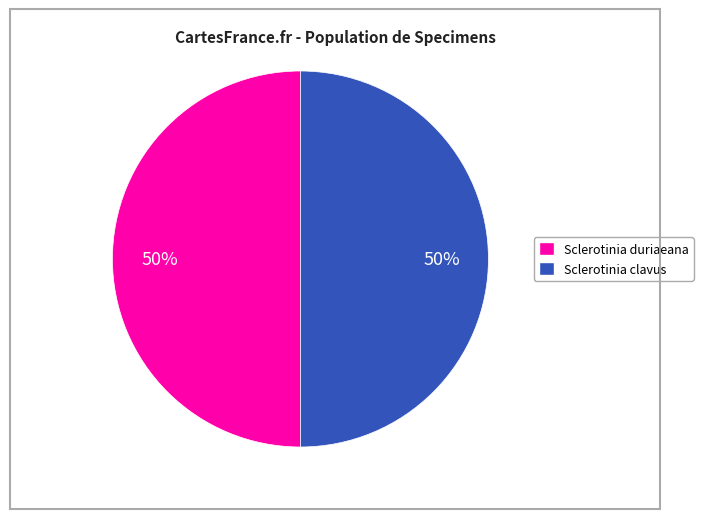

How many segments does this pie chart have?

2